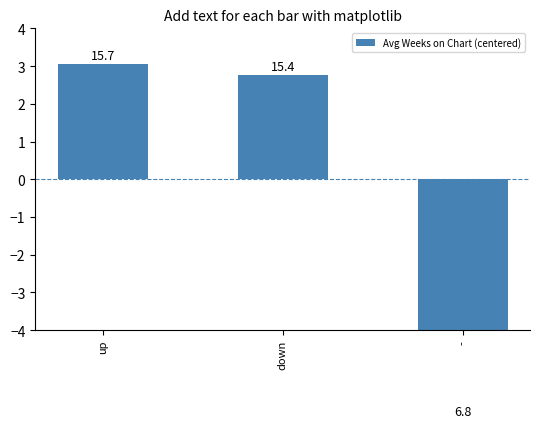

List the labels in order of value, largest first.

up, down, -